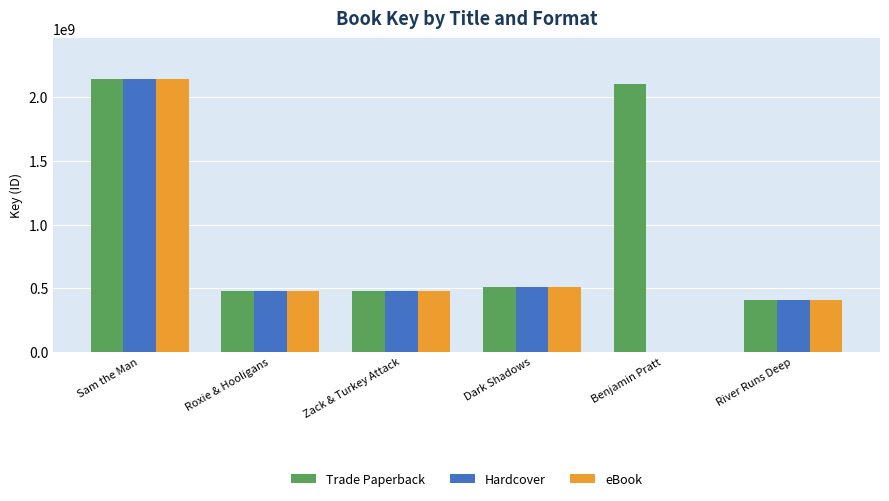

Is the value of eBook at Dark Shadows greater than the value of Hardcover at River Runs Deep?

Yes